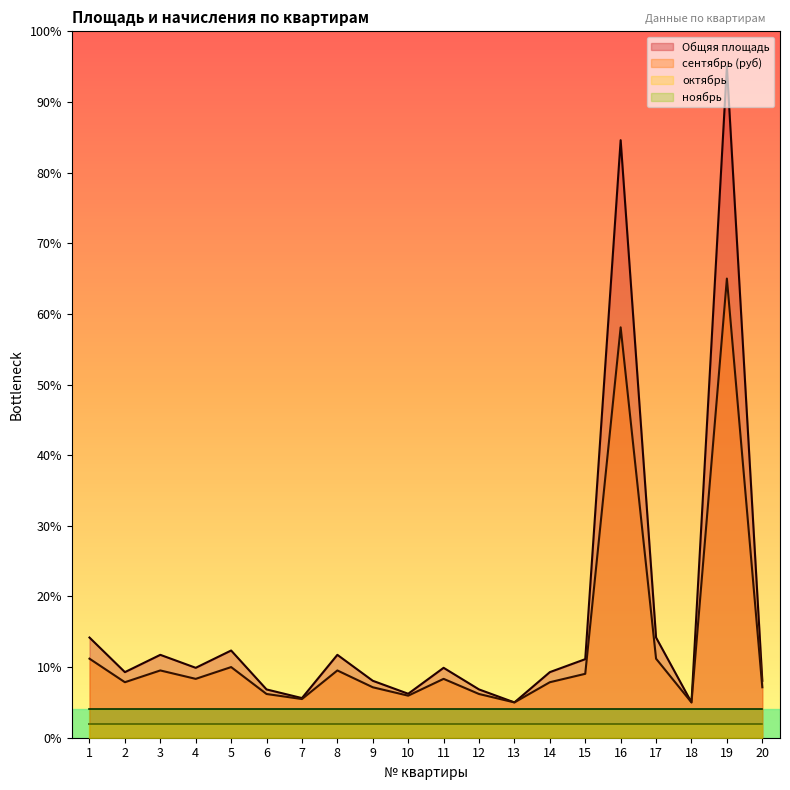

True or false: сентябрь (руб) has a value of 9.0 at 15.

True